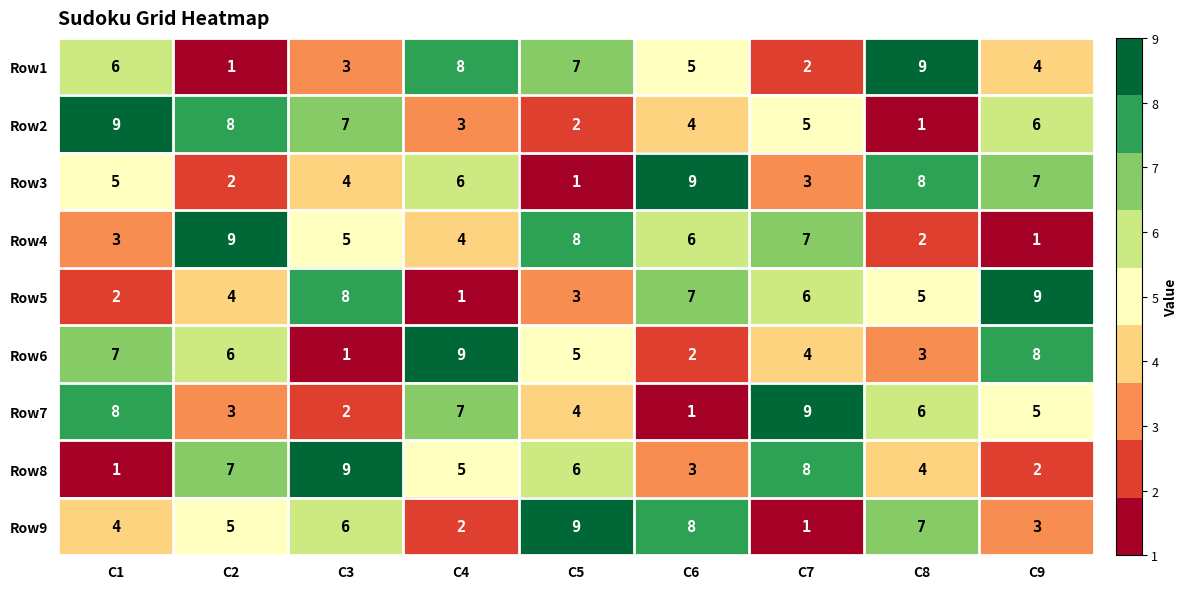

How many categories are shown in the chart?

9